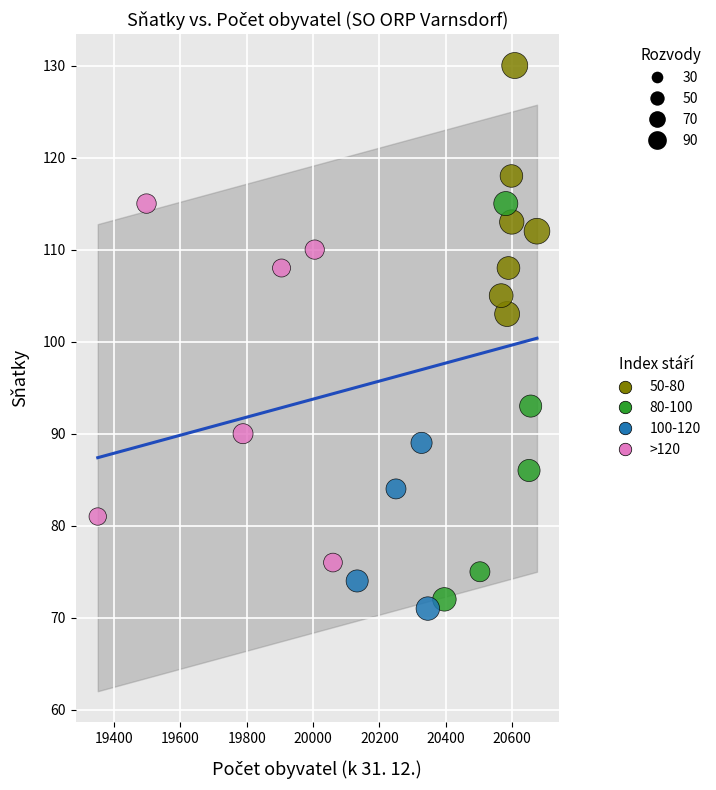

Which series contains the highest Y value?

50-80